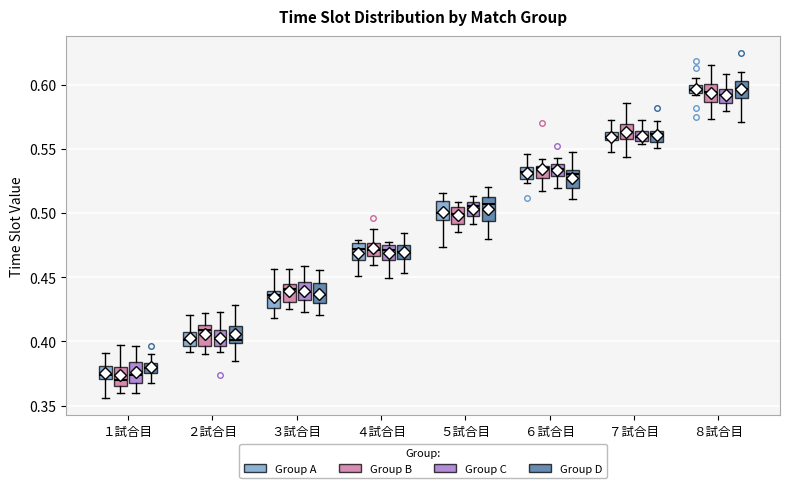

Where is the upper edge of the box for ５試合目 (Group D) on the y-axis? The values are not printed on the chart, so give them approximately, as read against the axis.

0.510